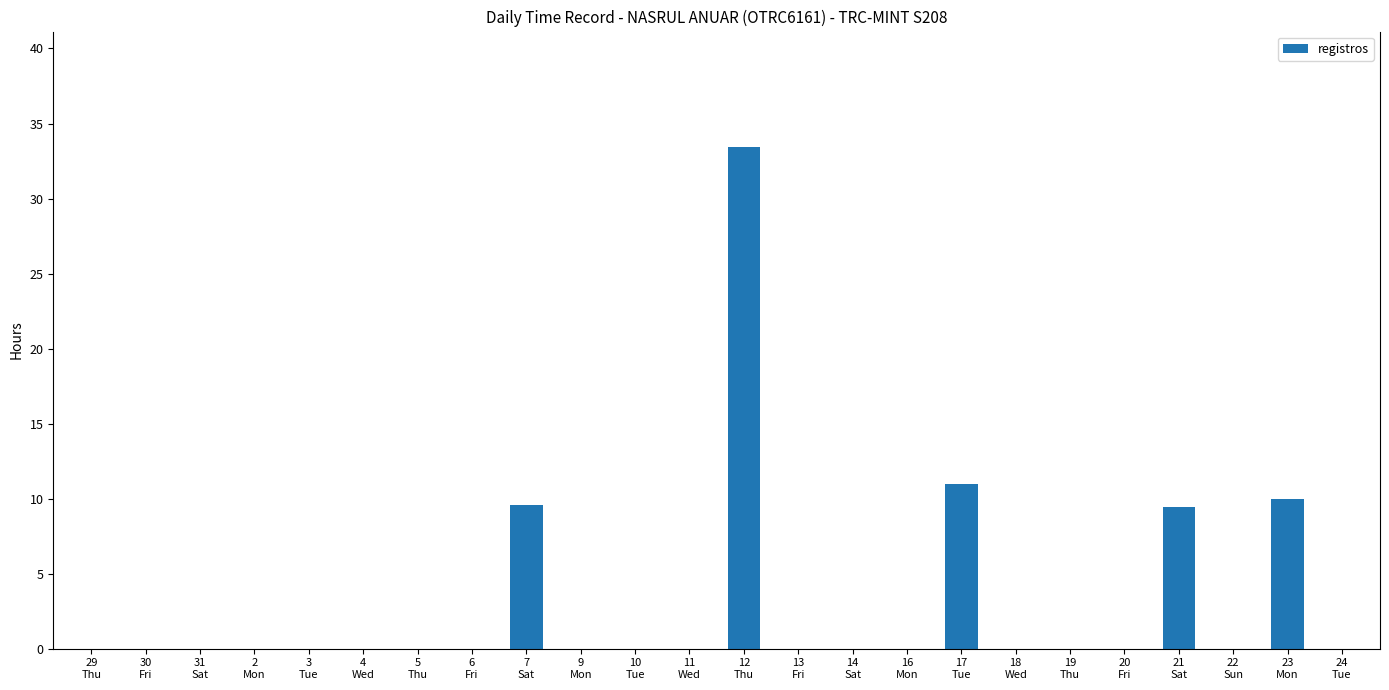

Are the bars grouped side by side (vs. stacked)?

No